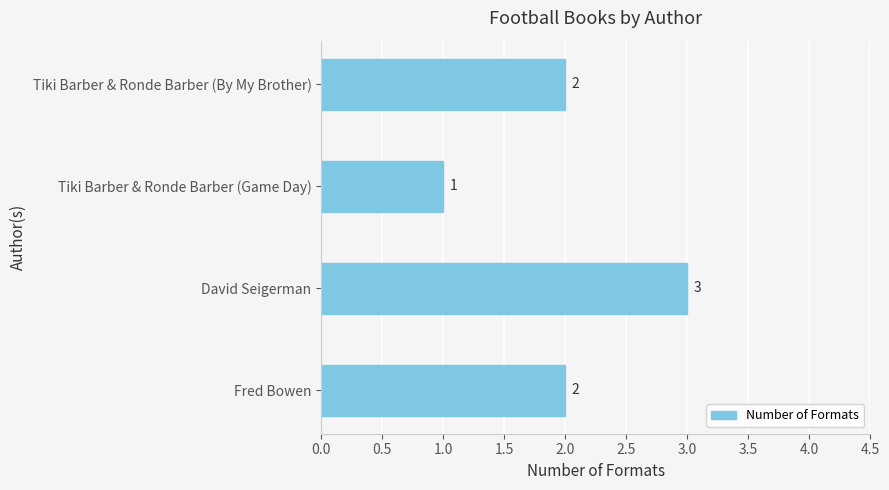

Reading top to bottom, extract all data points from this chart.

Tiki Barber & Ronde Barber (By My Brother)=2	Tiki Barber & Ronde Barber (Game Day)=1	David Seigerman=3	Fred Bowen=2